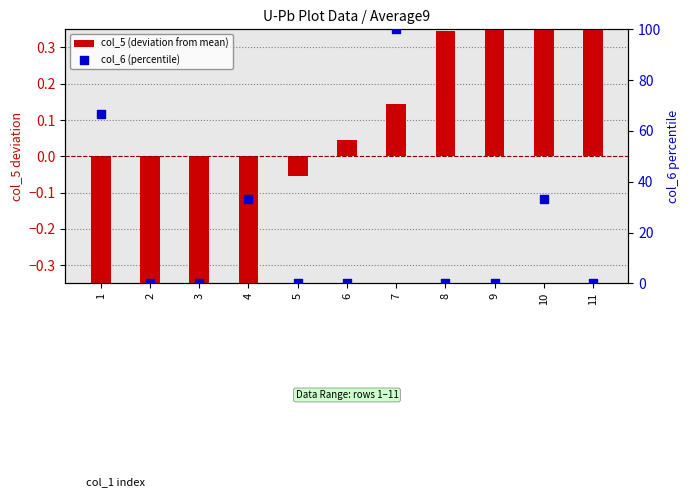

Which series contains the lowest Y value?

col_5 (deviation from mean)